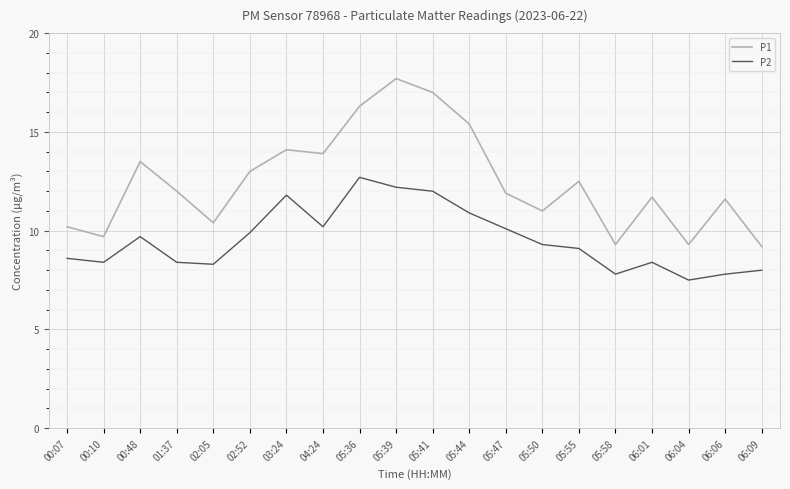

Which series has the widest spread of values?

P1